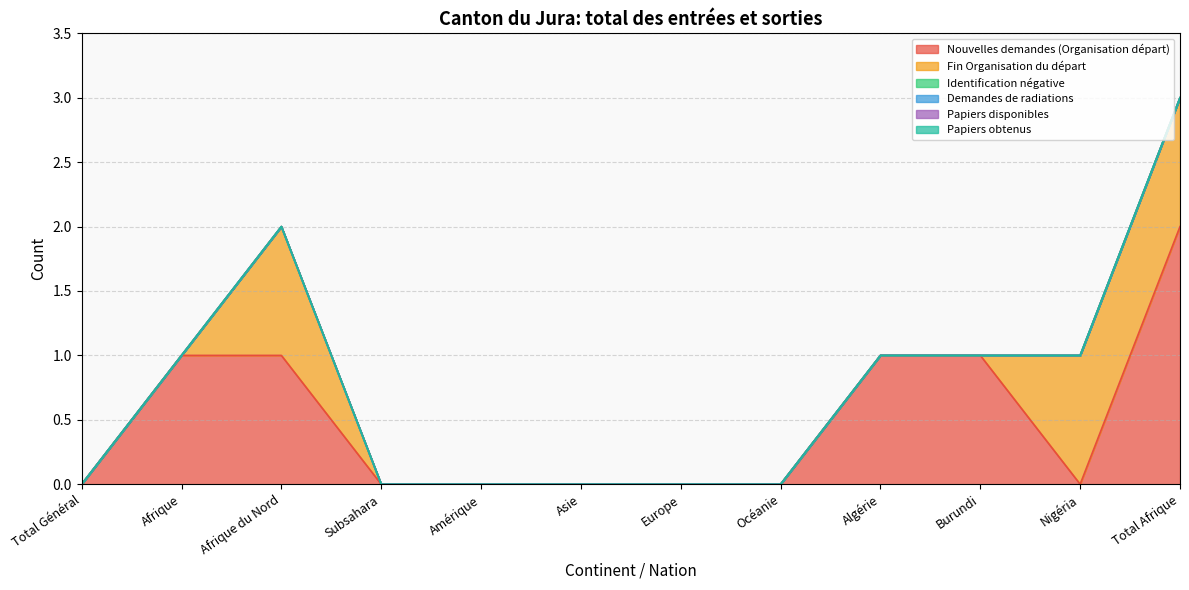

True or false: Nouvelles demandes (Organisation départ) and Identification négative intersect in this chart.

False